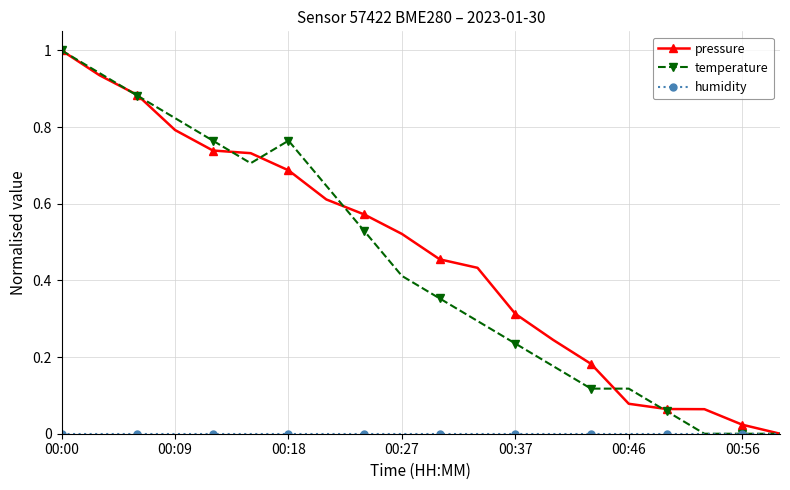

True or false: pressure has more than 2 points higher than both neighbors.

False